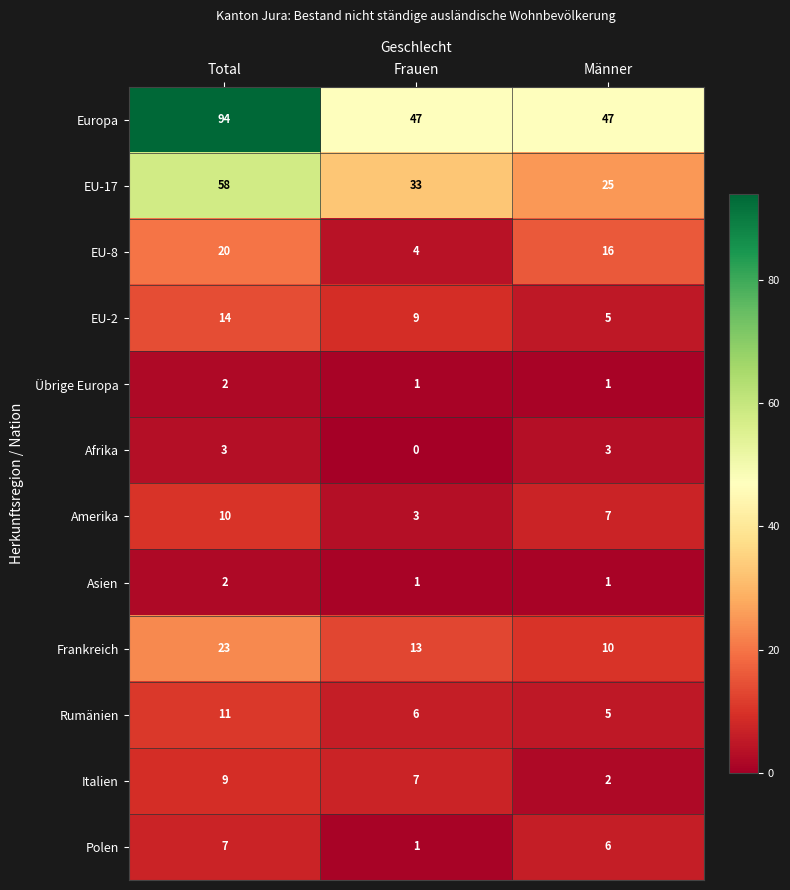

Rank the categories by Italien value from highest to lowest.

Total, Frauen, Männer